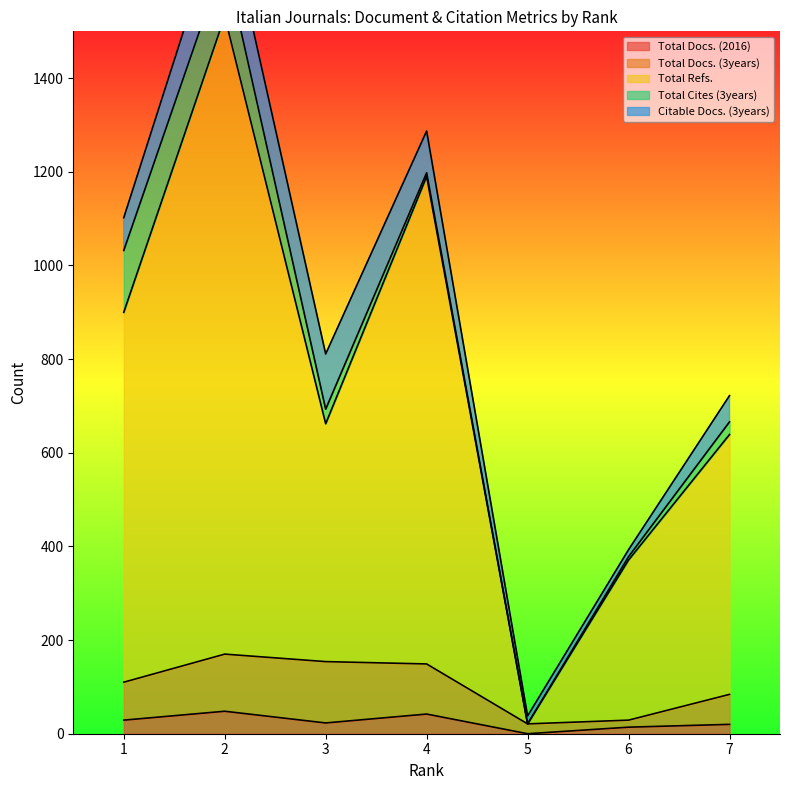

What is the sum of the Total Refs. values at 7 and 6?

1010